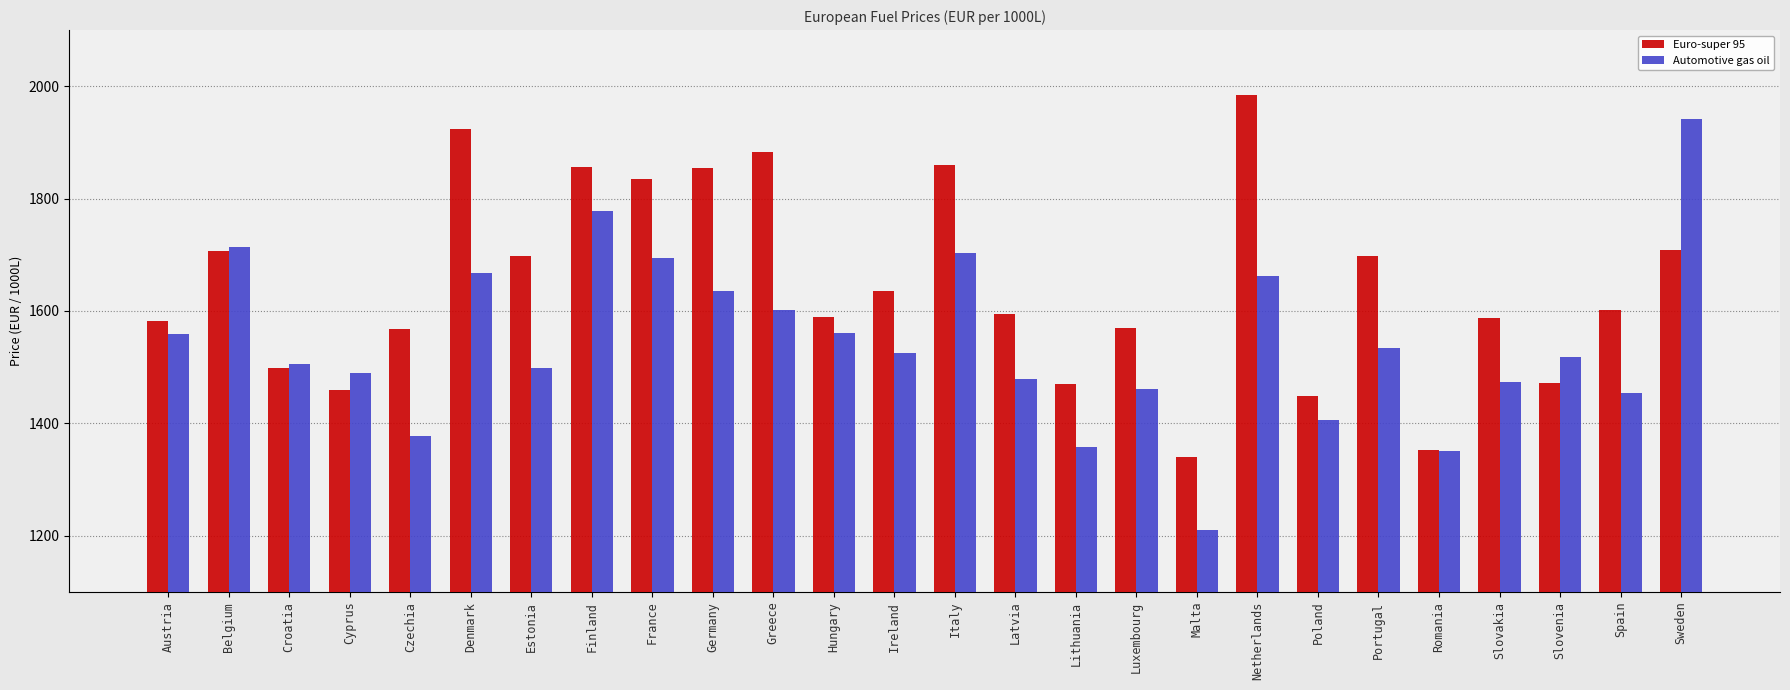

What is the label of the 16th bar from the left?

Lithuania